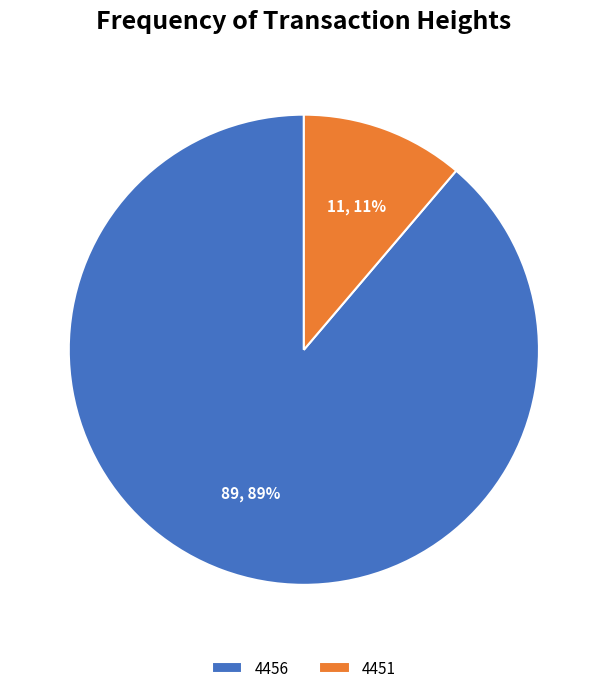

Combined, do 4456 and 4451 account for over 50%?

Yes